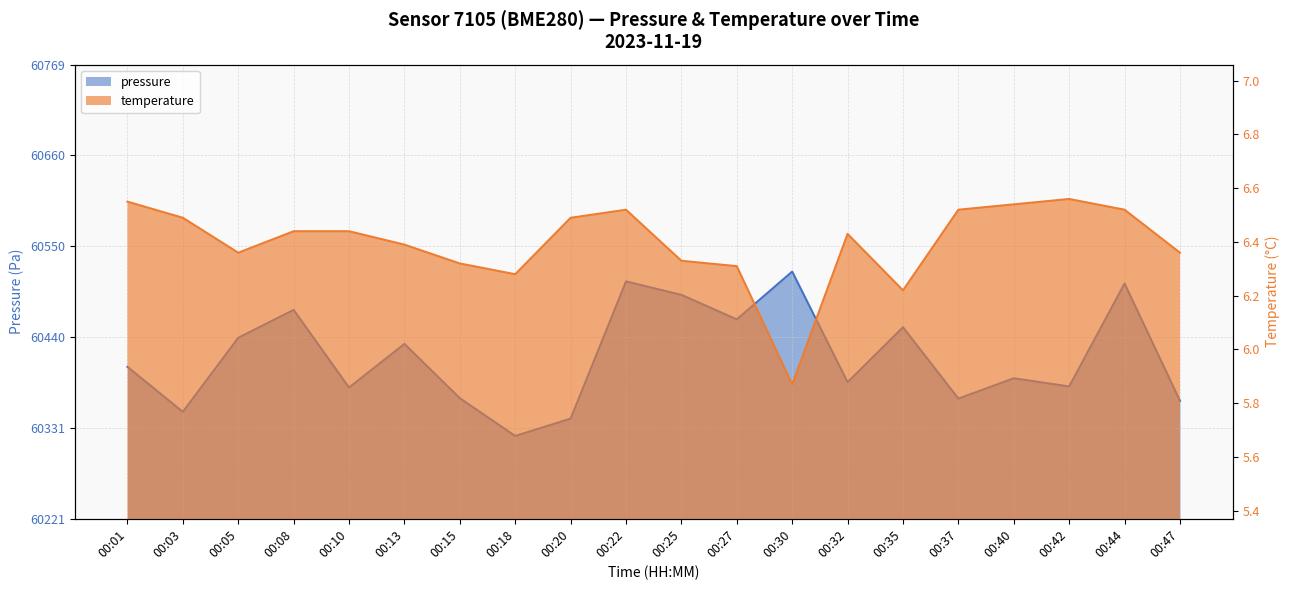

Rank the categories by temperature value from lowest to highest.

00:30, 00:35, 00:18, 00:27, 00:15, 00:25, 00:05, 00:47, 00:13, 00:32, 00:08, 00:10, 00:03, 00:20, 00:22, 00:37, 00:44, 00:40, 00:01, 00:42